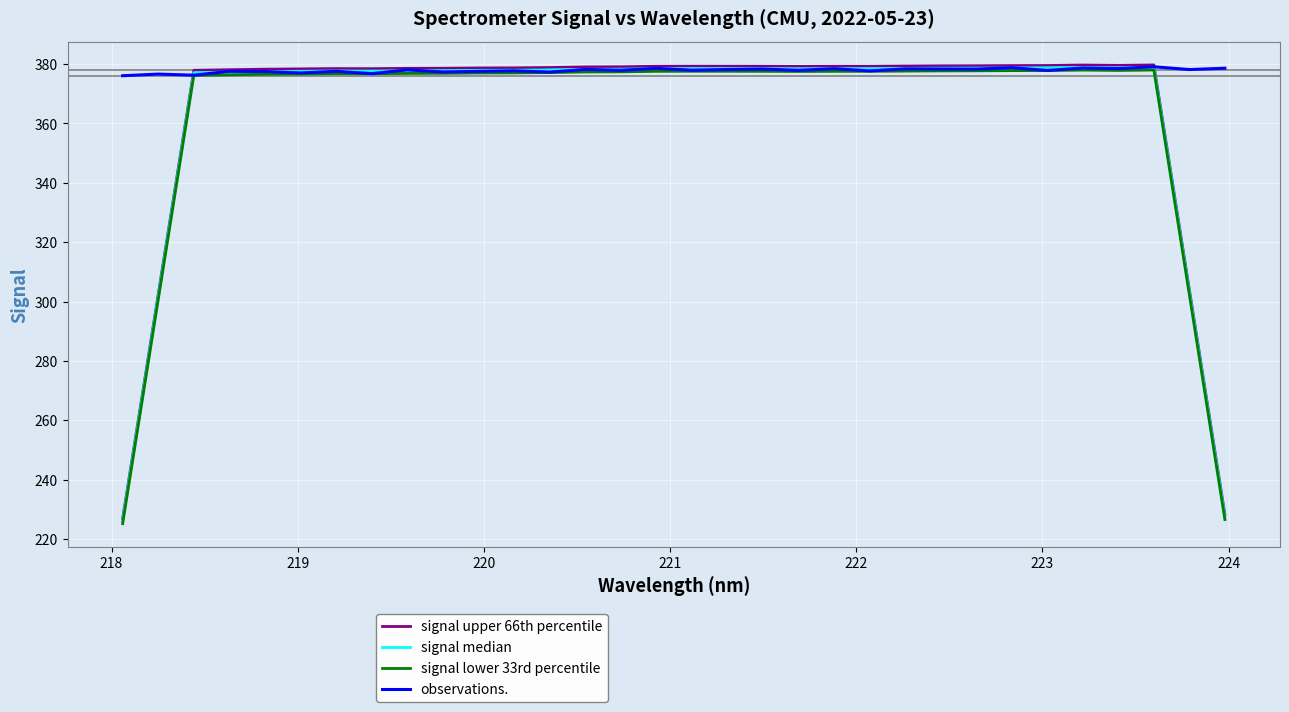

In signal upper 66th percentile, how many points are higher than both neighbors (excluding endpoints)?

4